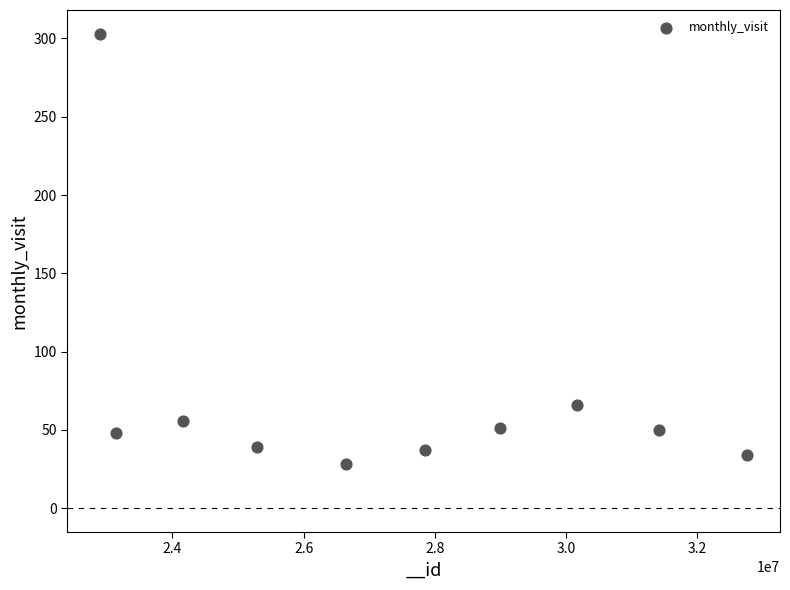

What is the range of Y values (max minus min)?

275